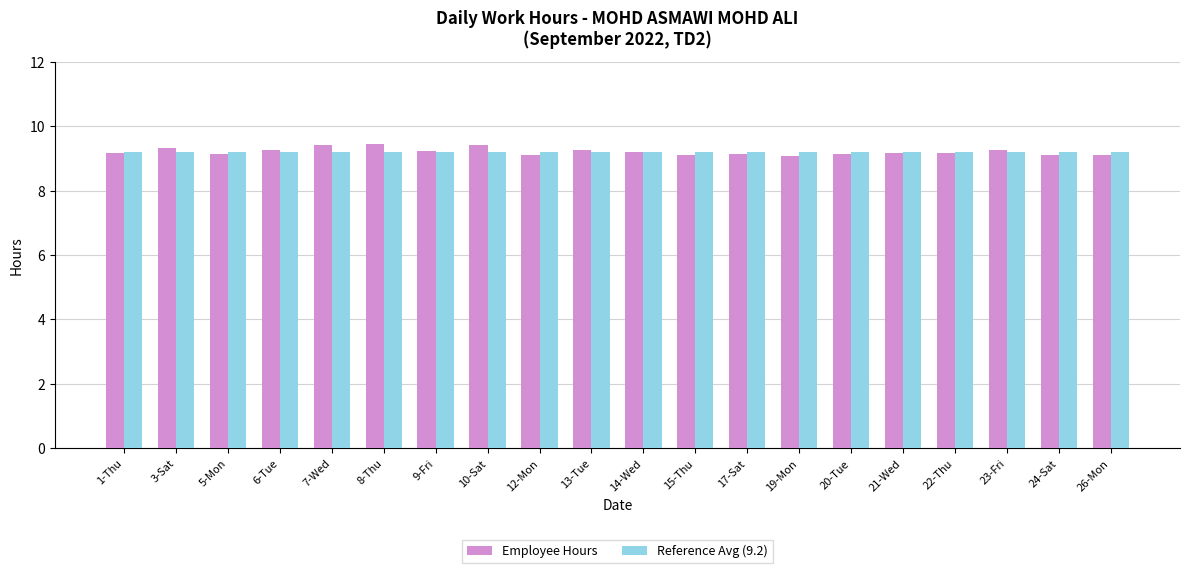

What is the total value across all series at 10-Sat?

18.6